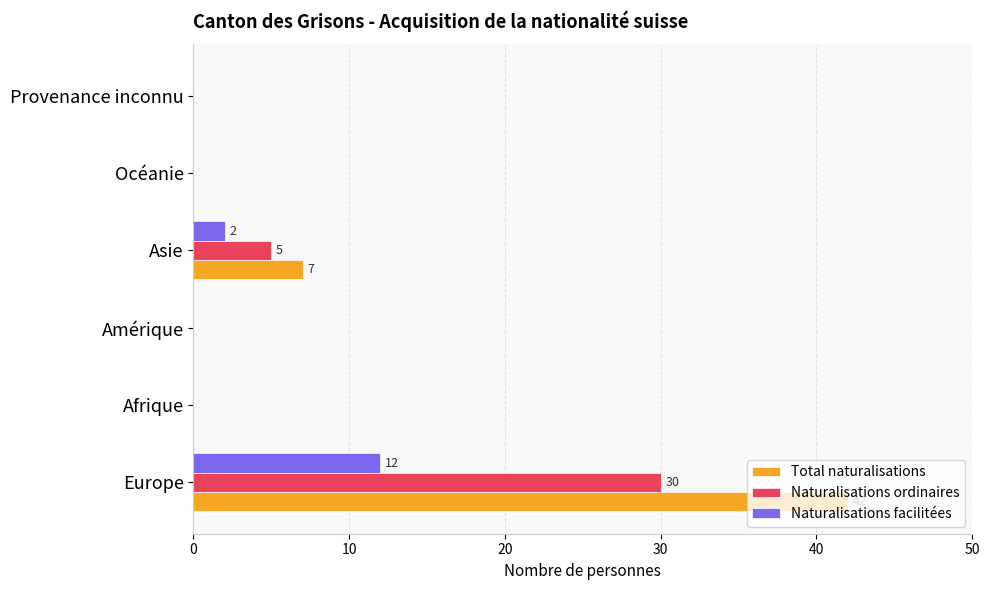

At which label is Naturalisations facilitées closest to 6?

Asie